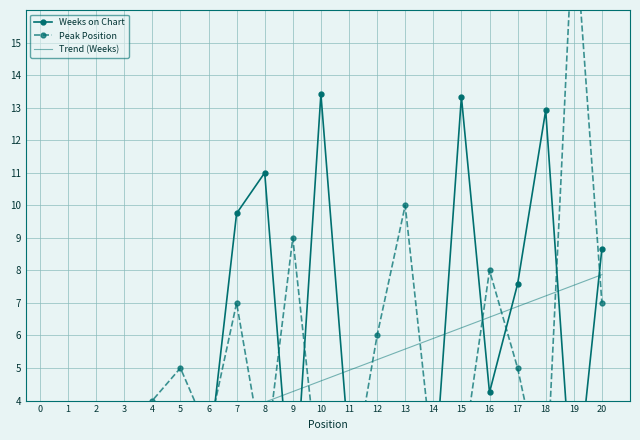

The Weeks on Chart series shows 0.3 at 5. True or false?

False